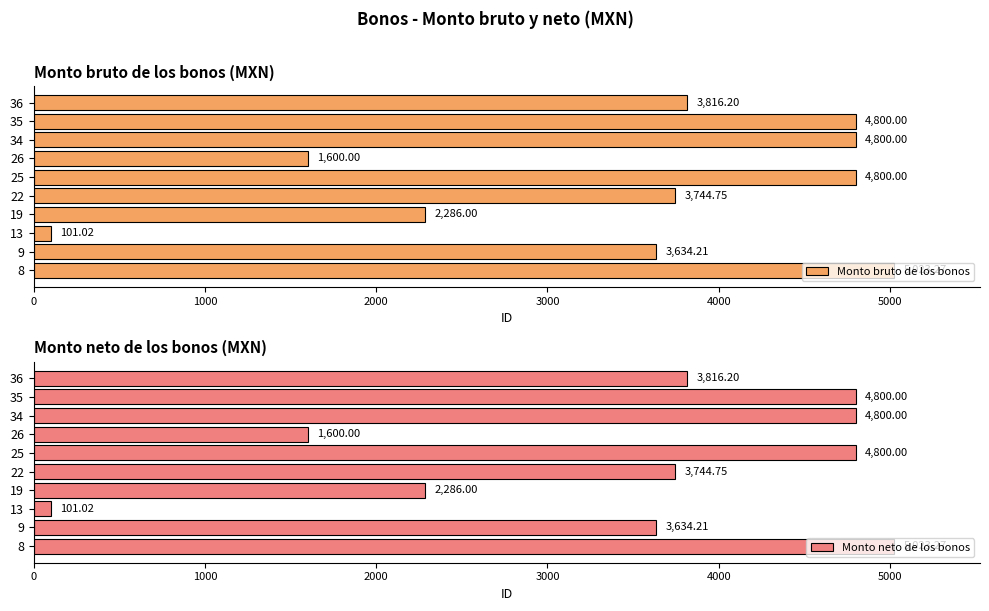

Which series has the largest range (max minus min)?

Monto bruto de los bonos